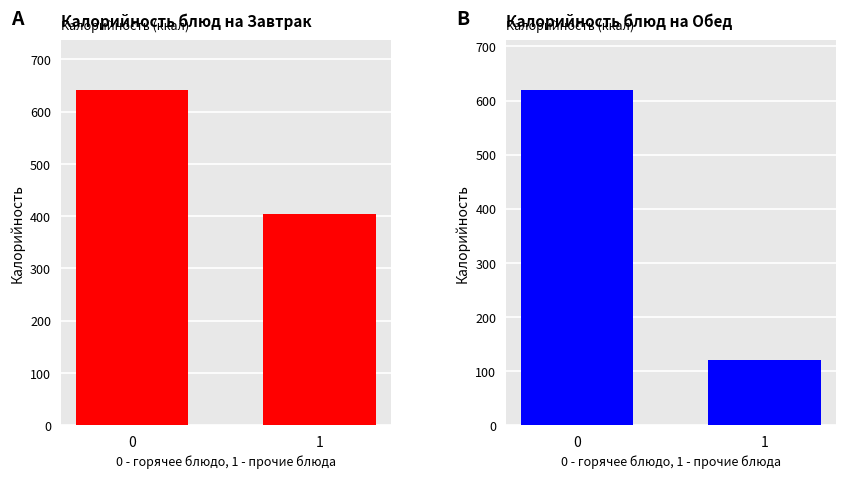

Which category has the lowest value across all series?

1